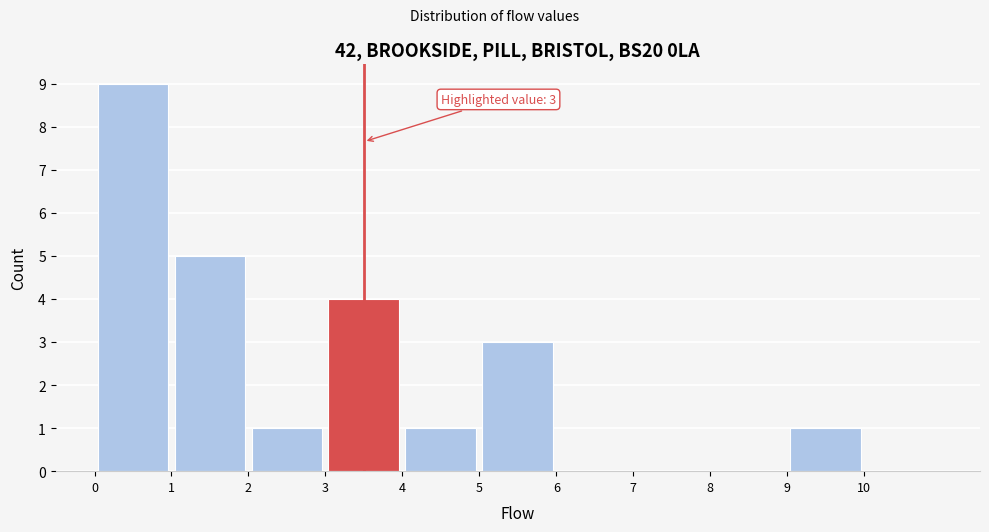

Which range on the x-axis has the tallest bar?

0 to 1